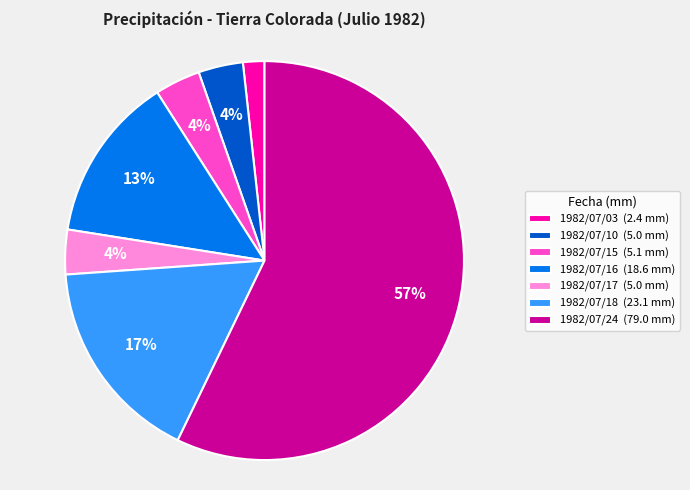

Which slice is the smallest?

1982/07/03